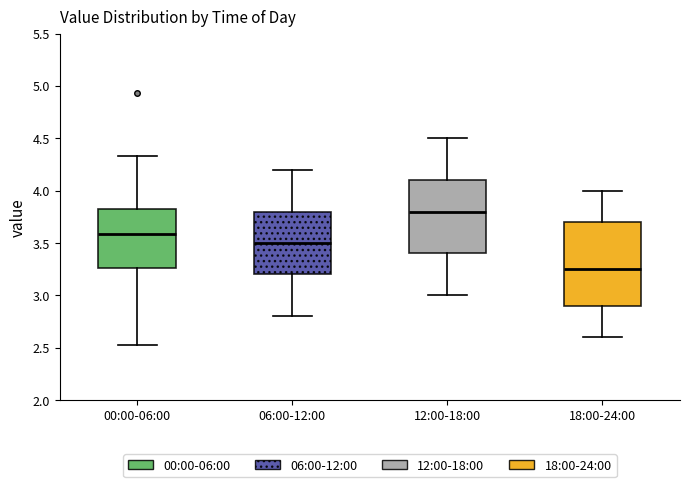

Which box has the lowest median line?

18:00-24:00